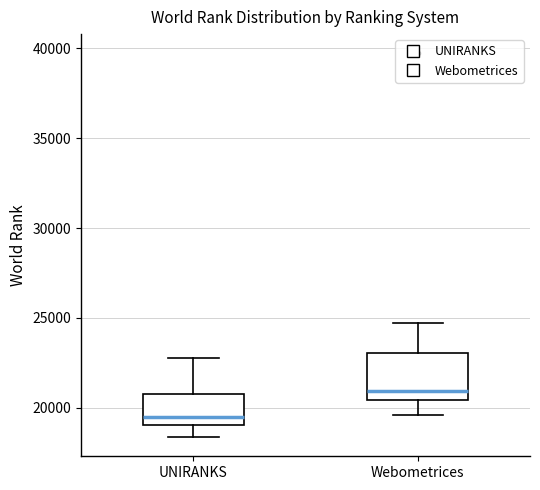

Which box is the tallest, from its lower edge to its upper edge?

Webometrices